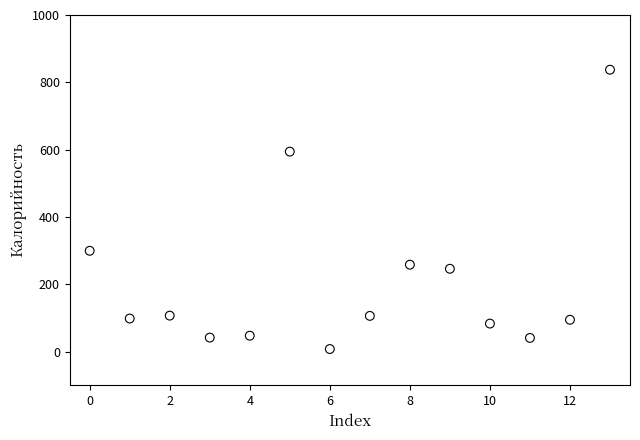

What is the range of Y values (max minus min)?

829.7